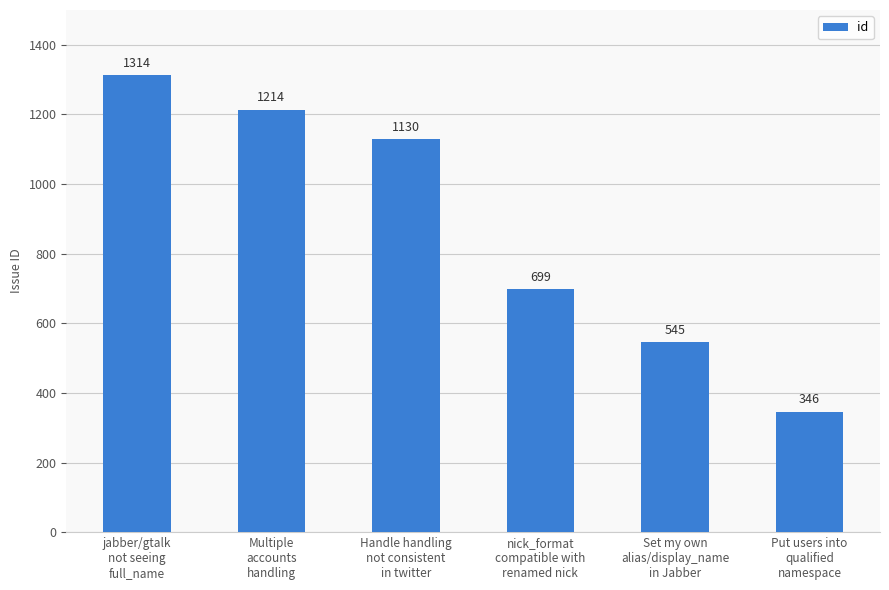

List the labels in order of value, largest first.

jabber/gtalk
not seeing
full_name, Multiple
accounts
handling, Handle handling
not consistent
in twitter, nick_format
compatible with
renamed nick, Set my own
alias/display_name
in Jabber, Put users into
qualified
namespace